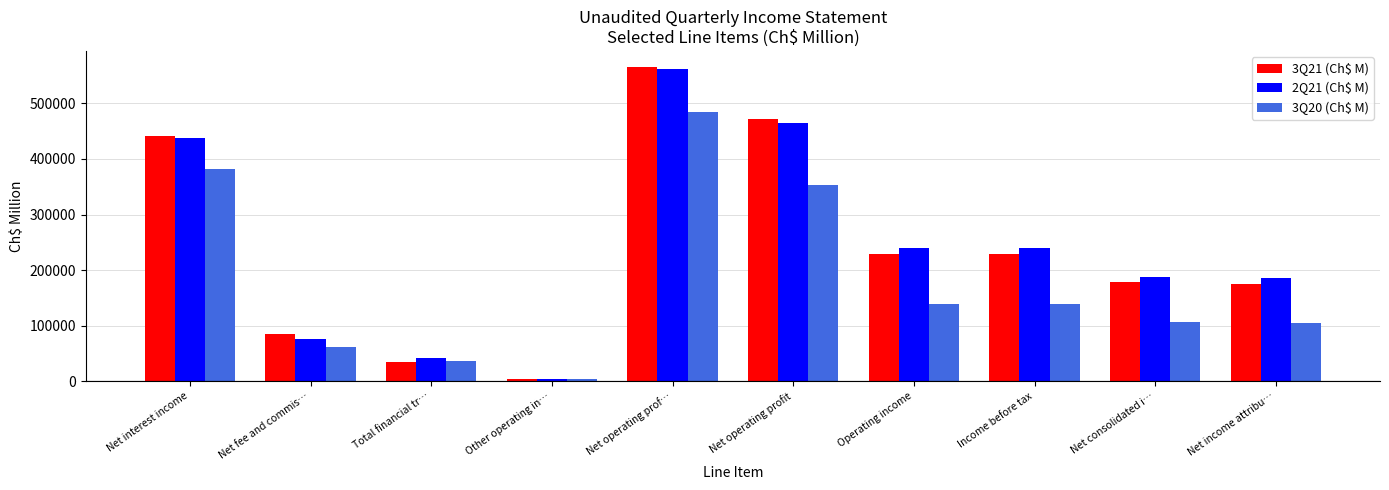

What is the spread (max minus min) of values at Operating income?

100679